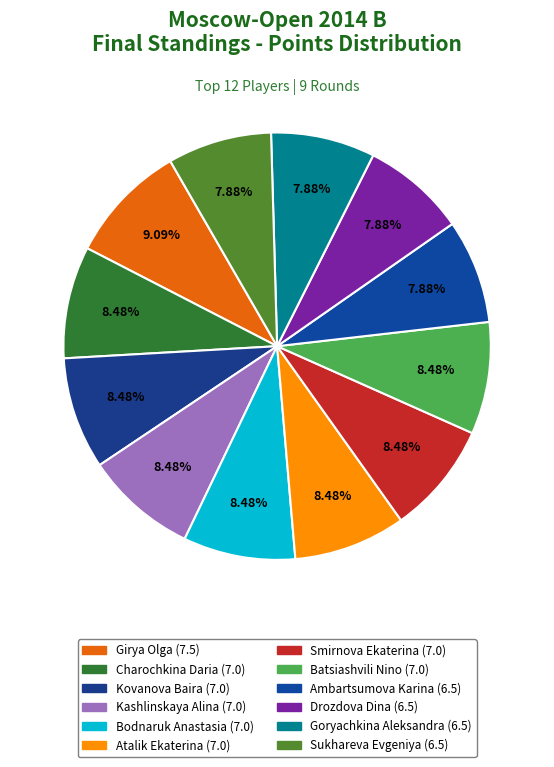

Is there any slice that represents more than half of the pie?

No